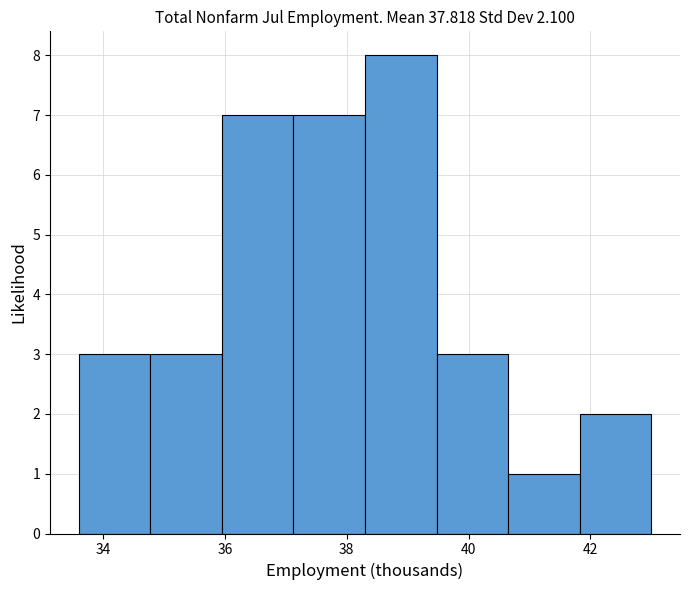

Reading left to right, transcribe this chart: for each bar, give the range it covers on the x-axis and its height. Neither the bar edges nor the heights are printed on the chart, so give them approximately, as read against the axes.

33.6 to 34.8: 3
34.8 to 36.0: 3
36.0 to 37.2: 7
37.2 to 38.4: 7
38.4 to 39.4: 8
39.4 to 40.6: 3
40.6 to 41.8: 1
41.8 to 43.0: 2